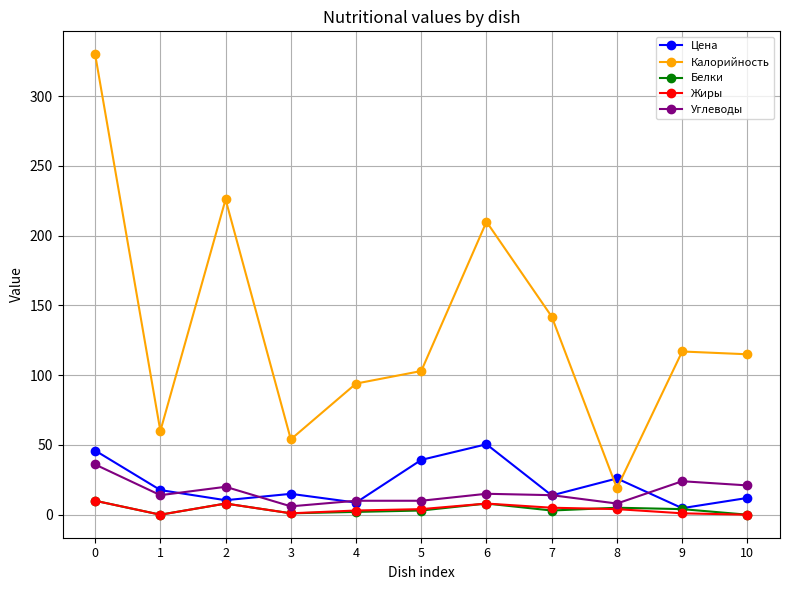

Which series changed the most between 6 and 8?

Калорийность